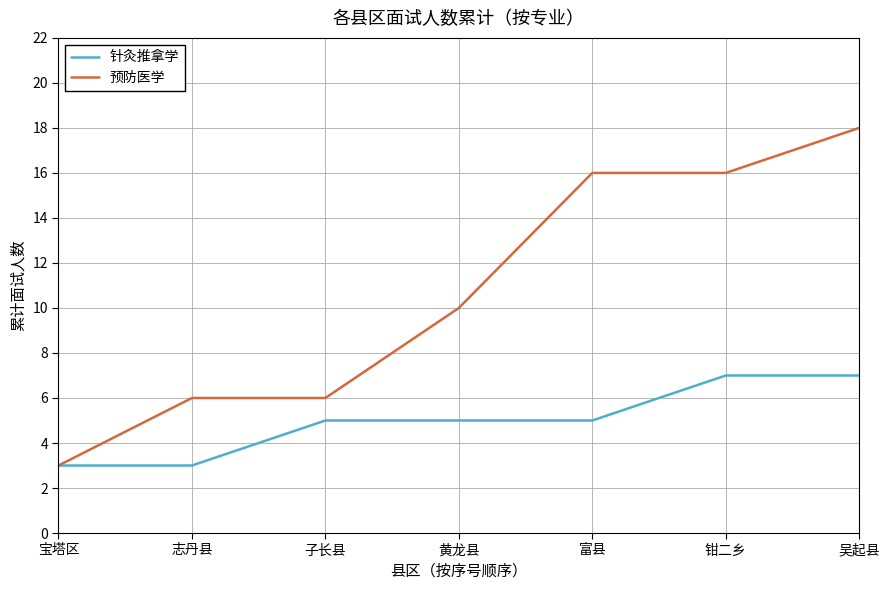

Count the 针灸推拿学 values in the range 3 to 7.

7